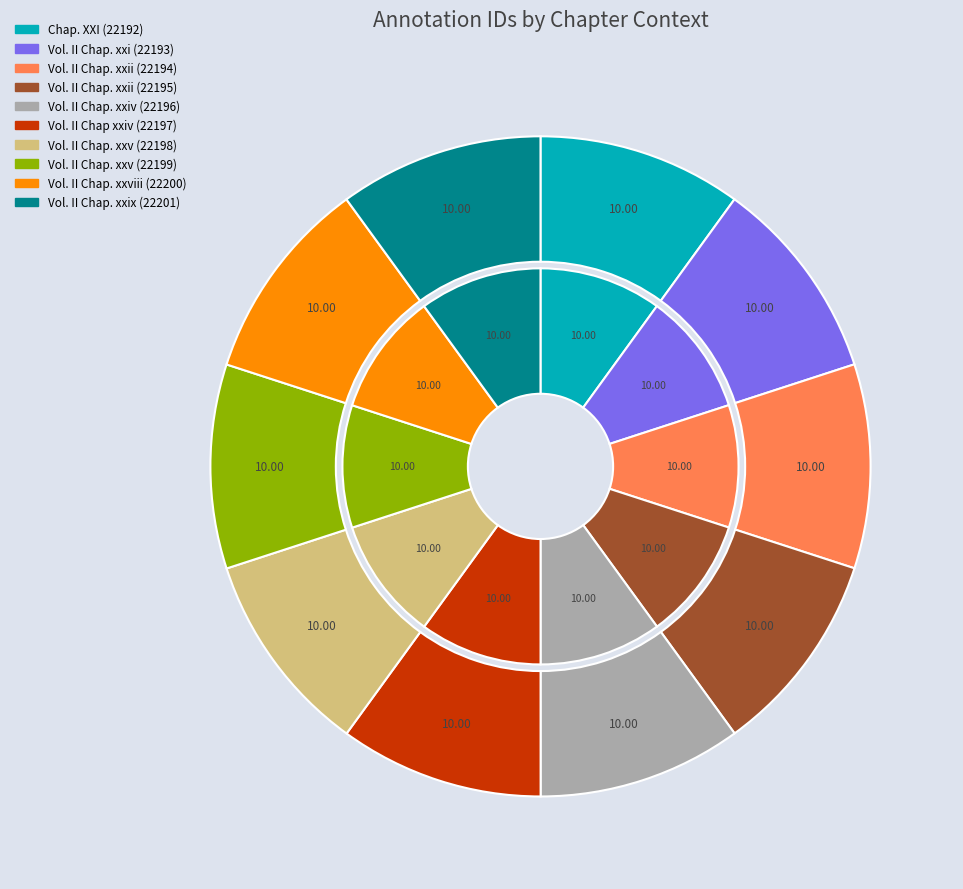

How many slices are in this pie chart?

10